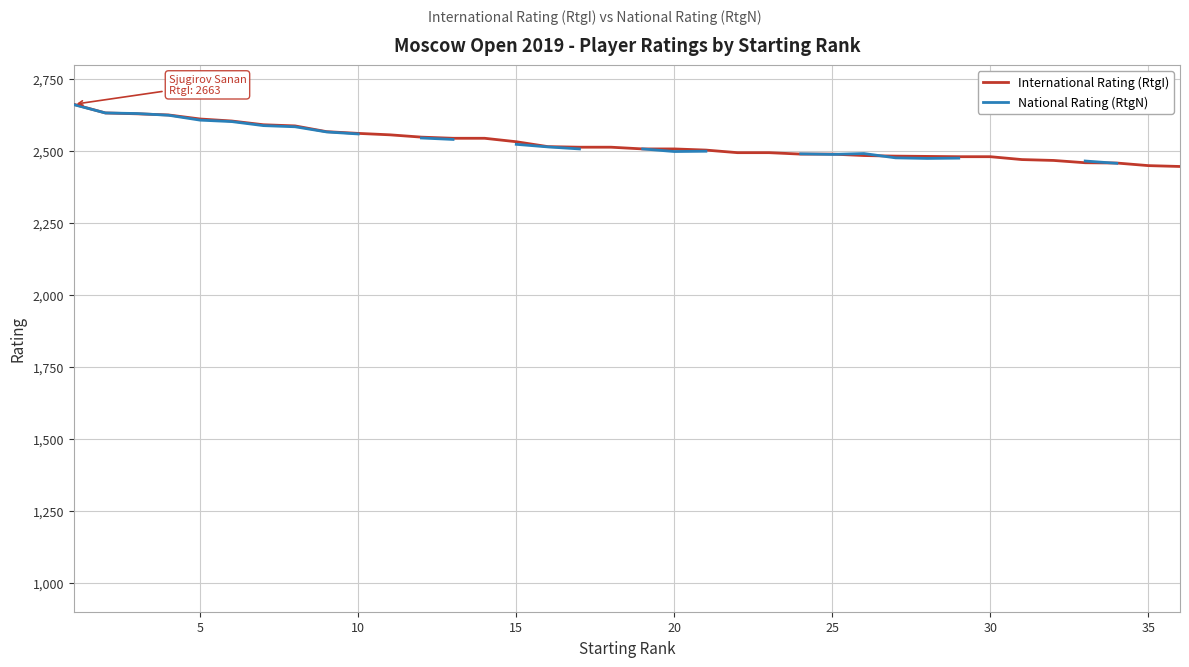

How many intersections are there between National Rating (RtgN) and International Rating (RtgI)?

5